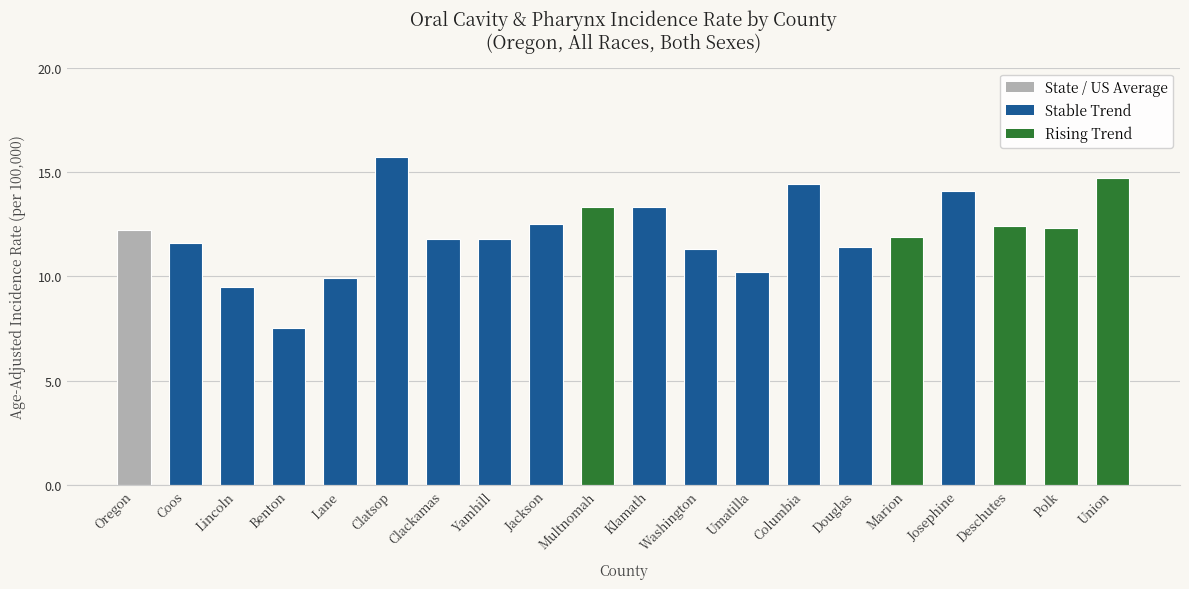

How many values are below 12?

10